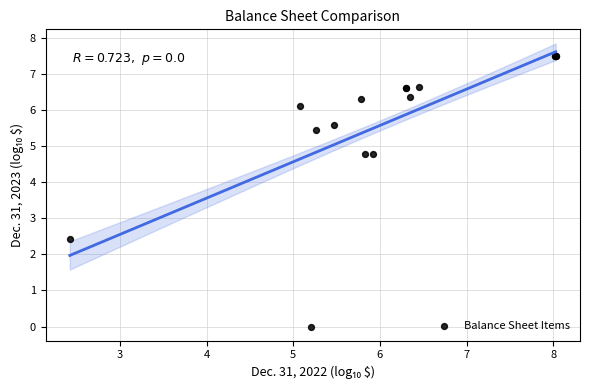

What Y value in the scatter plot is closest to 3?

2.4